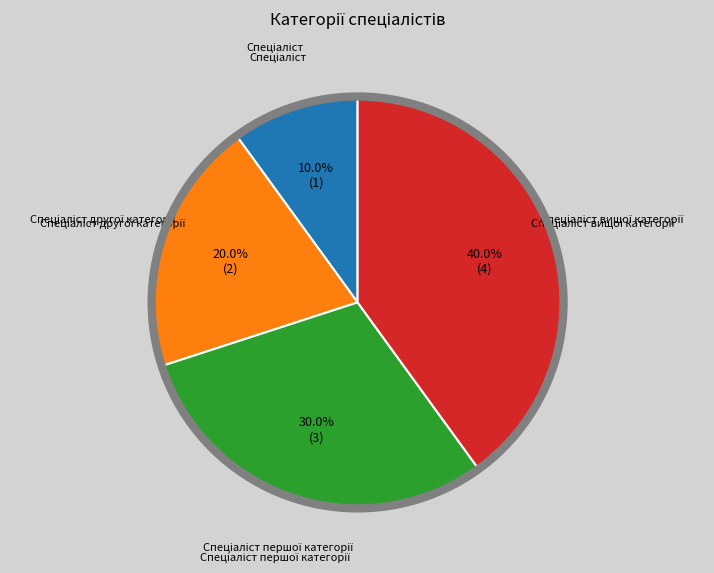

Does any single category account for the majority?

No